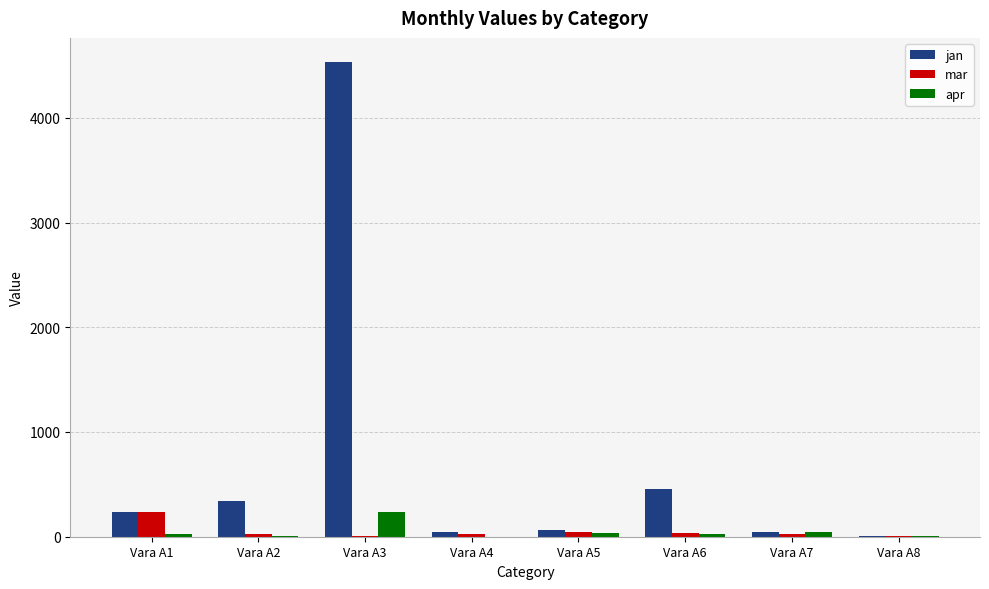

Is the value of jan at Vara A6 greater than the value of apr at Vara A4?

Yes